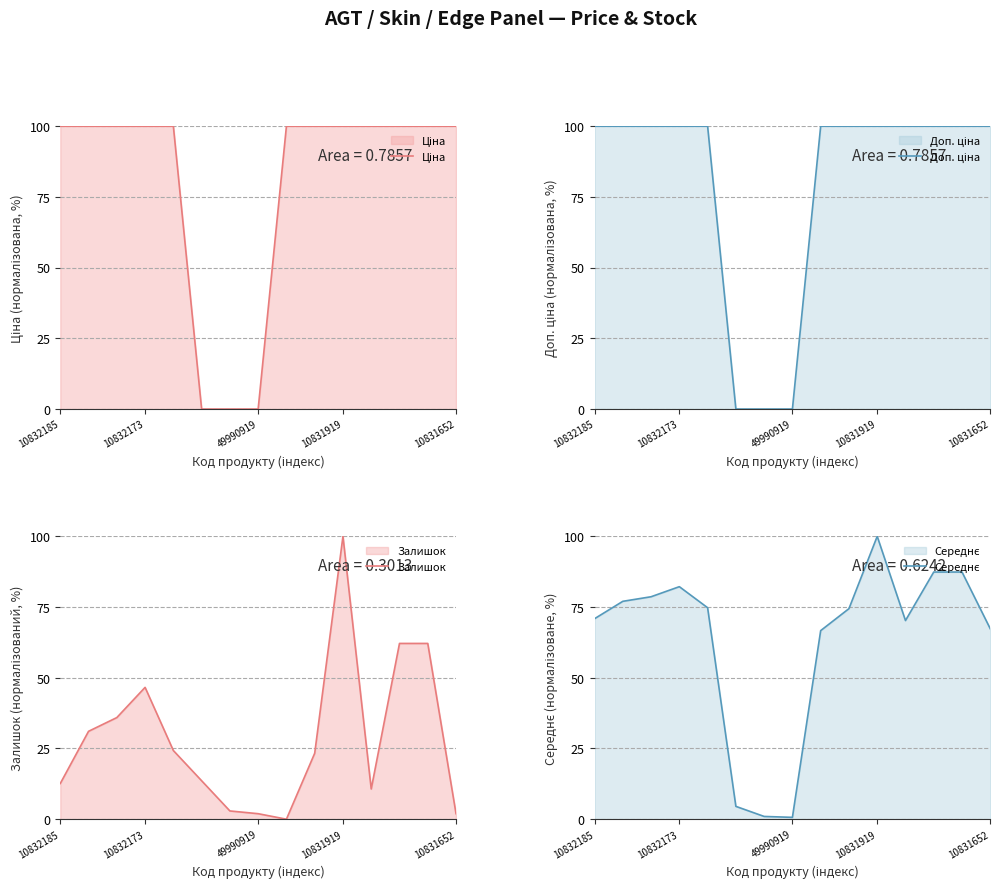

What is the highest value of the Залишок series?

100.0